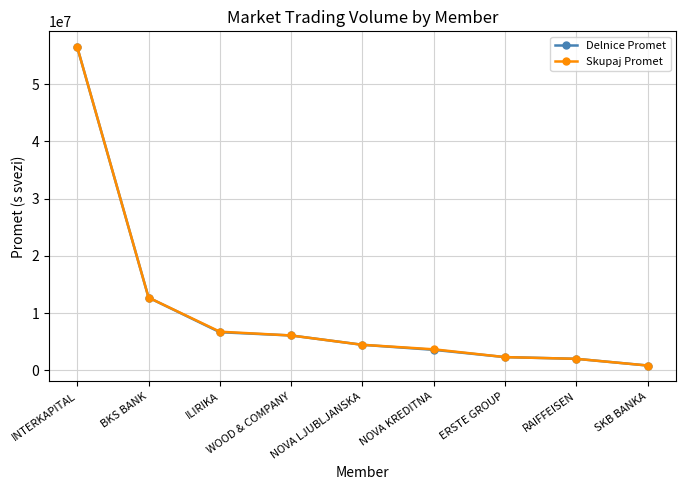

Which series has the widest spread of values?

Skupaj Promet